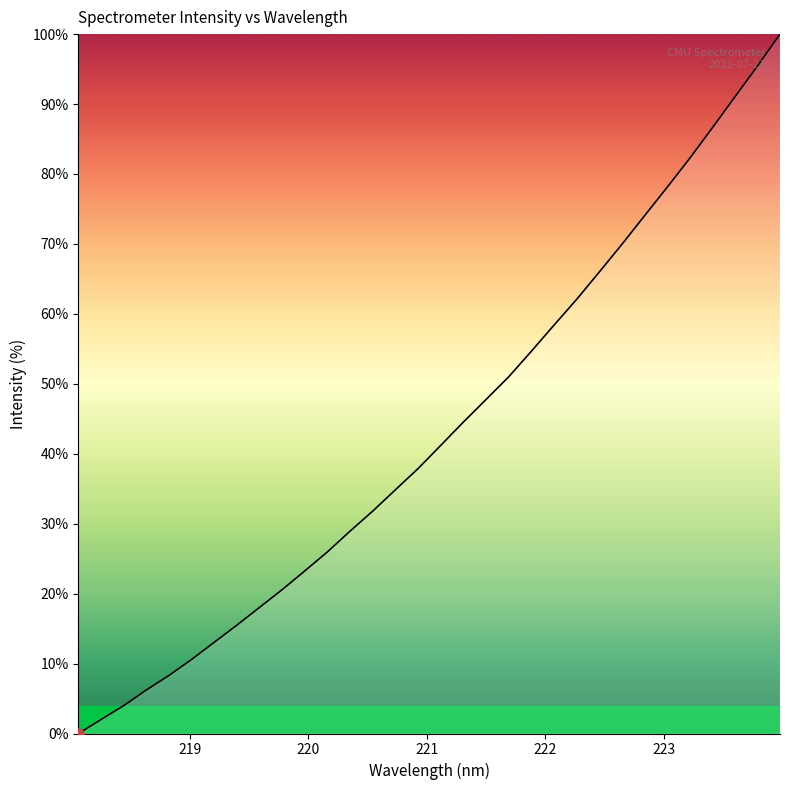

What is the difference between the maximum and minimum values?

100.0